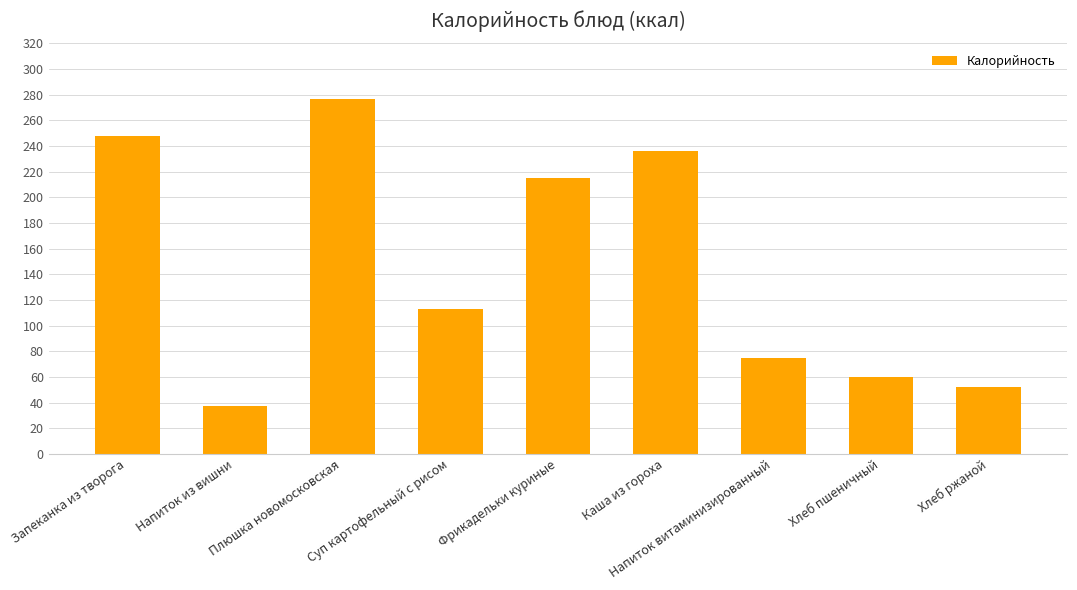

Reading left to right, what are all the values shown in this chart?

Запеканка из творога=247.5	Напиток из вишни=36.9	Плюшка новомосковская=276.6	Суп картофельный с рисом=113.3	Фрикадельки куриные=215.0	Каша из гороха=236.5	Напиток витаминизированный=75.0	Хлеб пшеничный=59.7	Хлеб ржаной=52.2